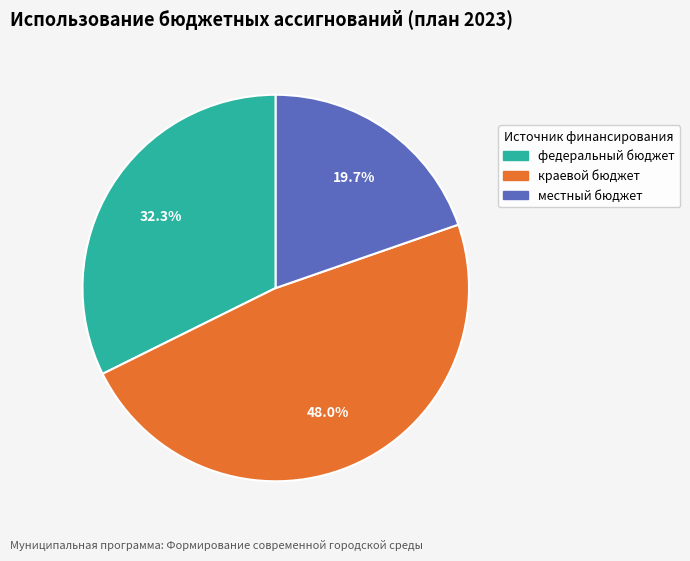

To the nearest percent, what portion does краевой бюджет represent?

48%